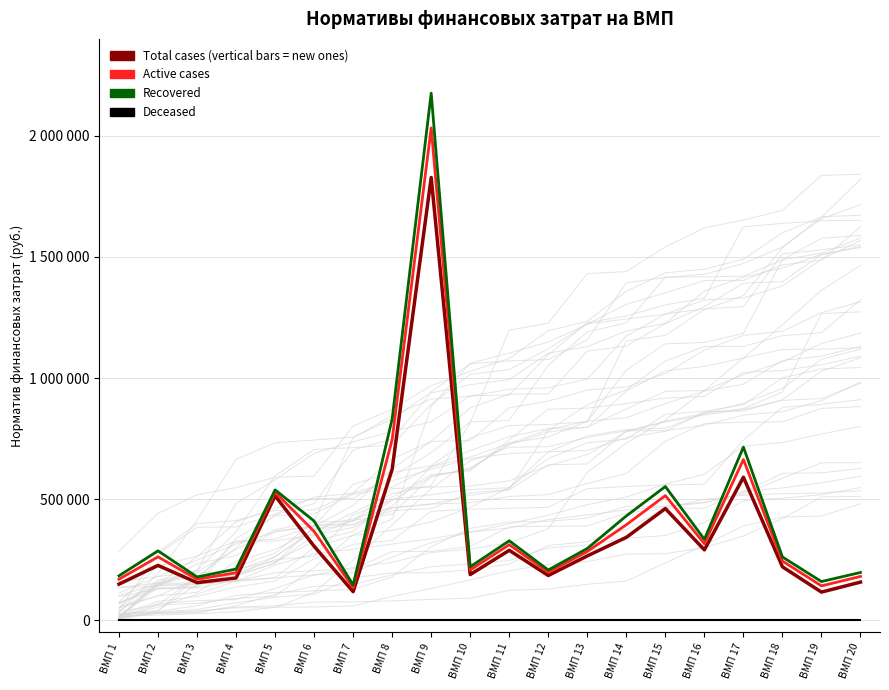

What is the difference between the maximum and minimum values in the Active cases series?

1898272.7